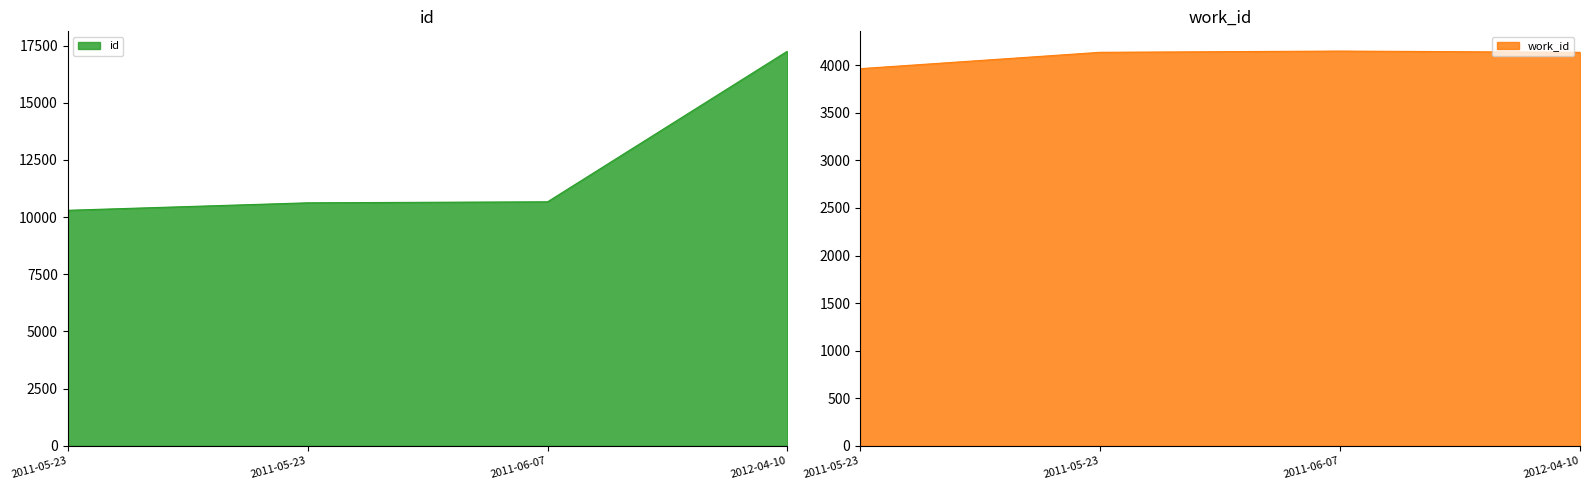

True or false: id has a value of 10298 at 2011-05-23.

True